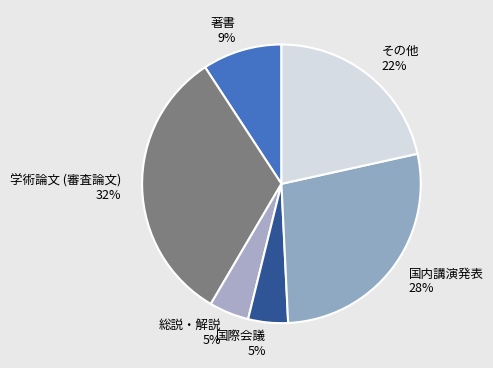

To the nearest percent, what is the average slice percentage?

17%